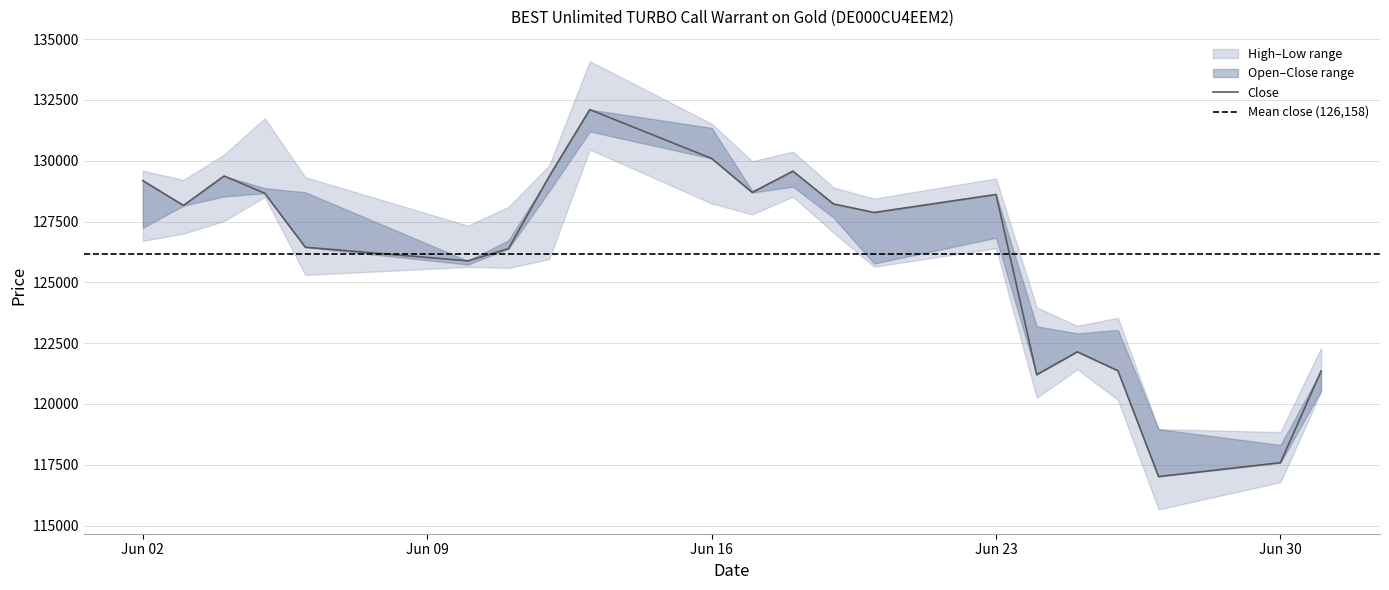

How many data points in Close are above 128165?

10